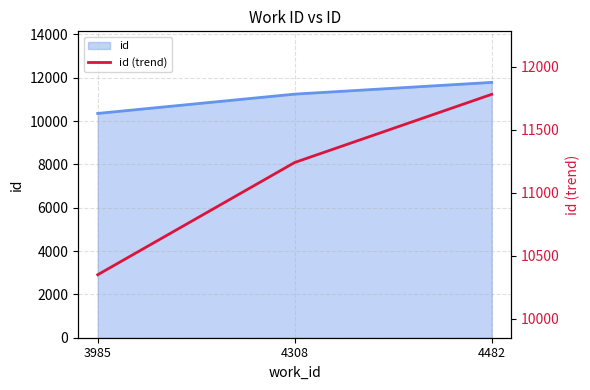

Count the number of values greater than 11241.

1